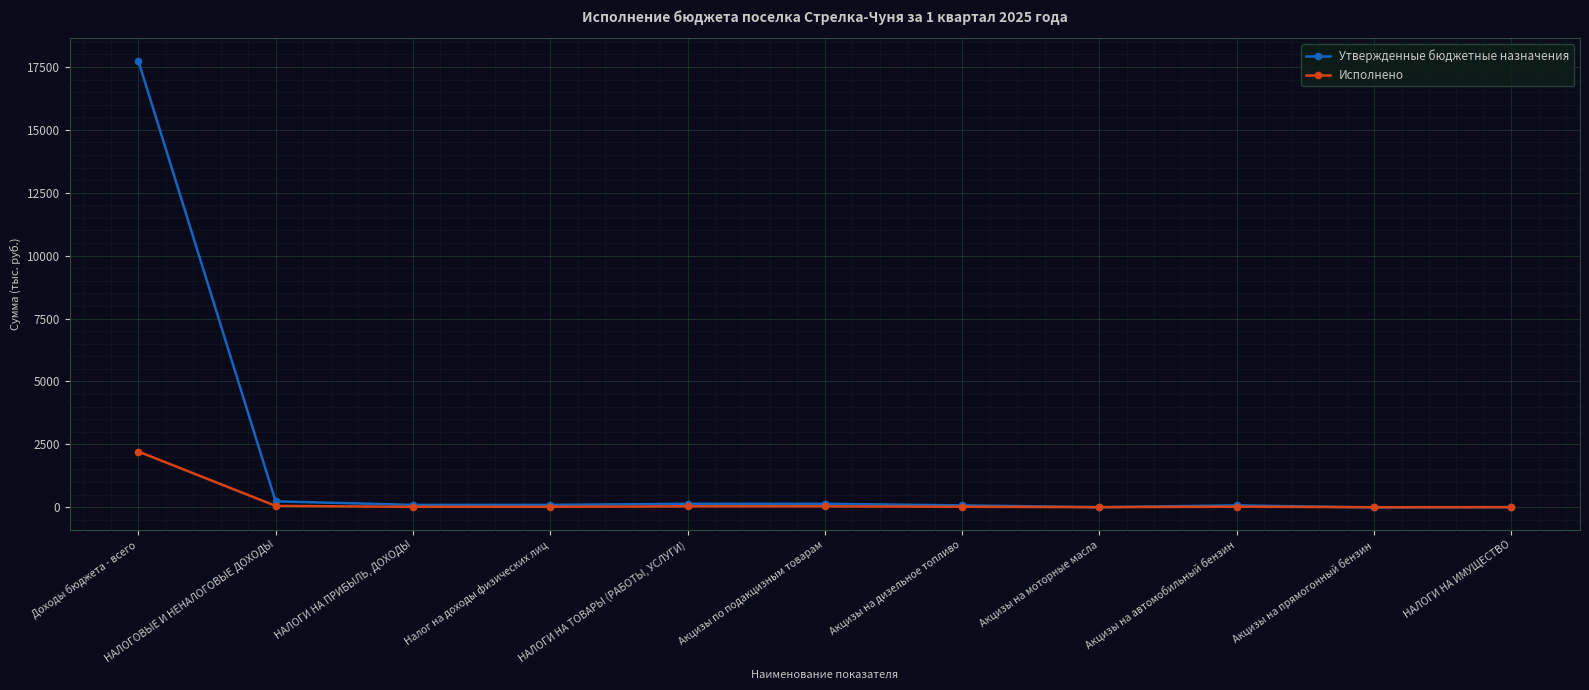

Which series has the largest total across all categories?

Утвержденные бюджетные назначения